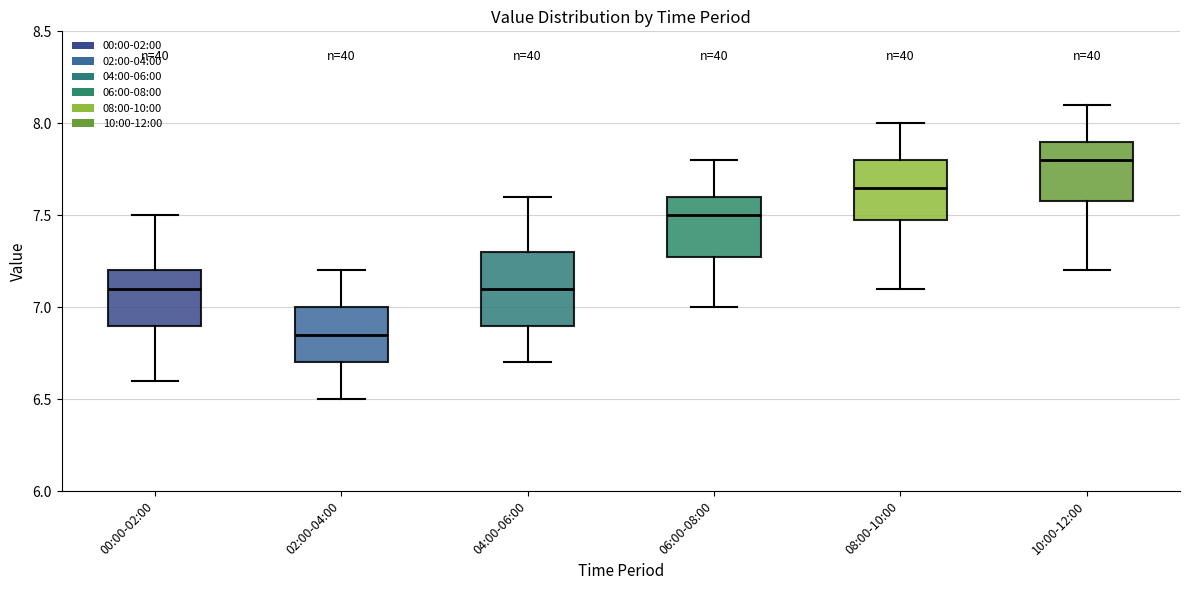

Comparing the boxes themselves (not the whiskers), which one is the tallest?

04:00-06:00